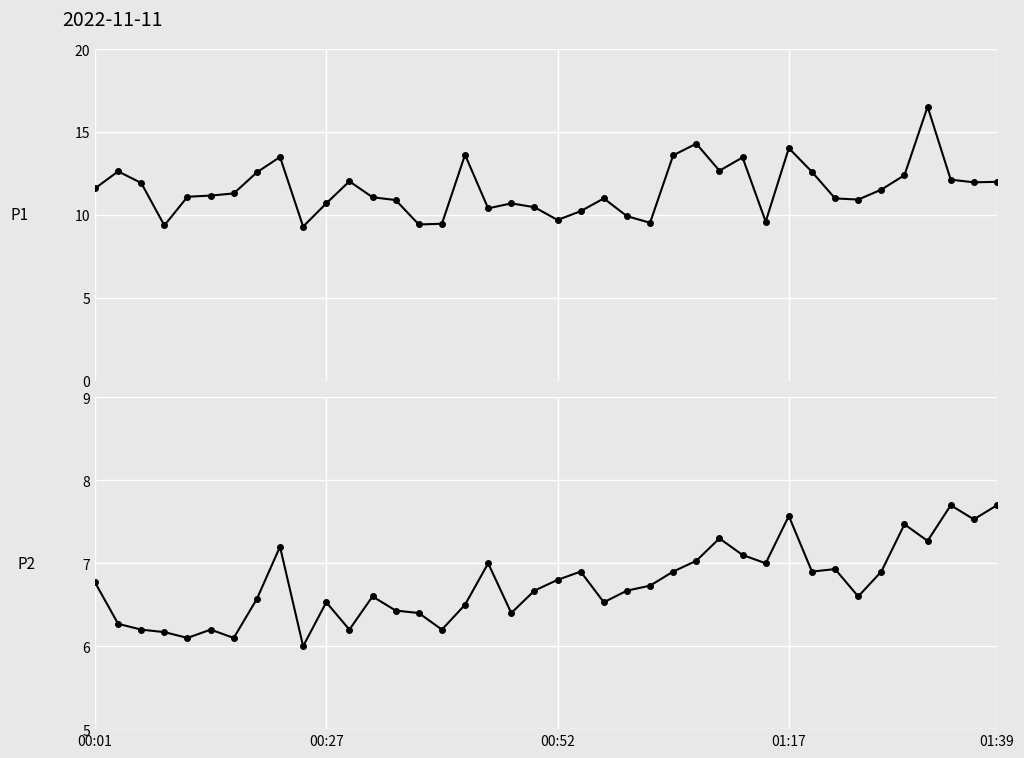

What position from the left is 17?

18